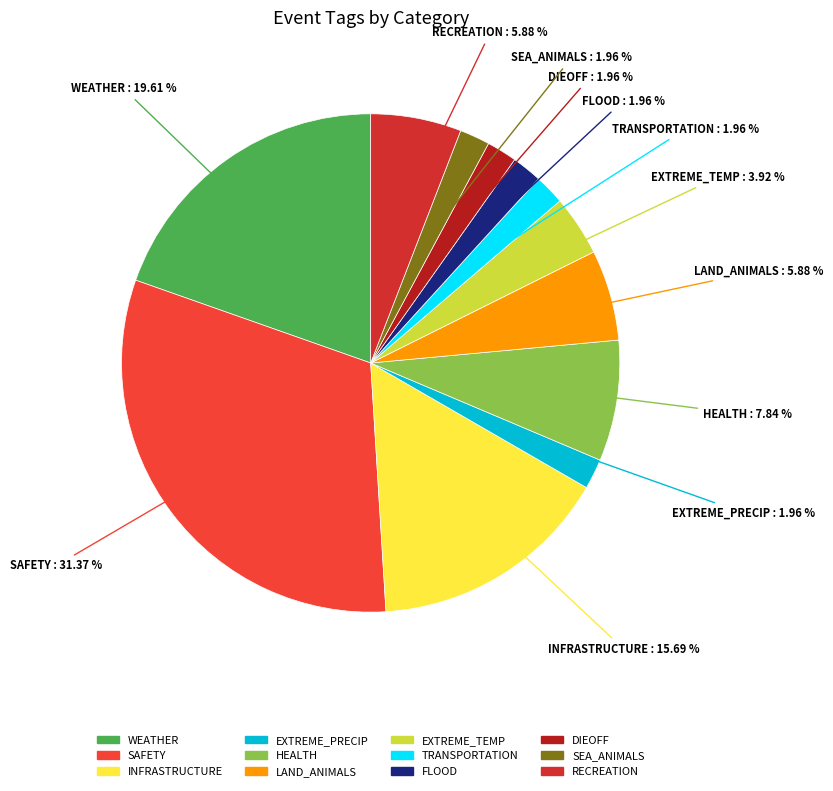

How many segments does this pie chart have?

12